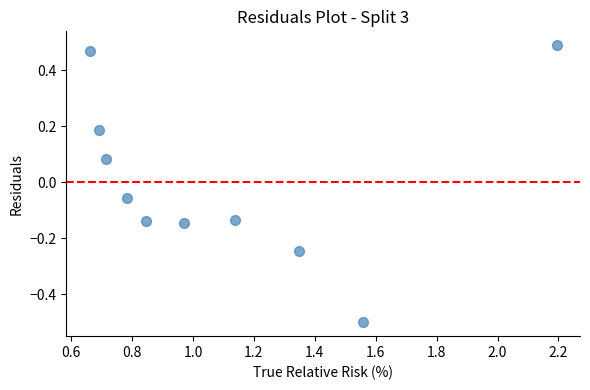

What is the average X value?

1.1